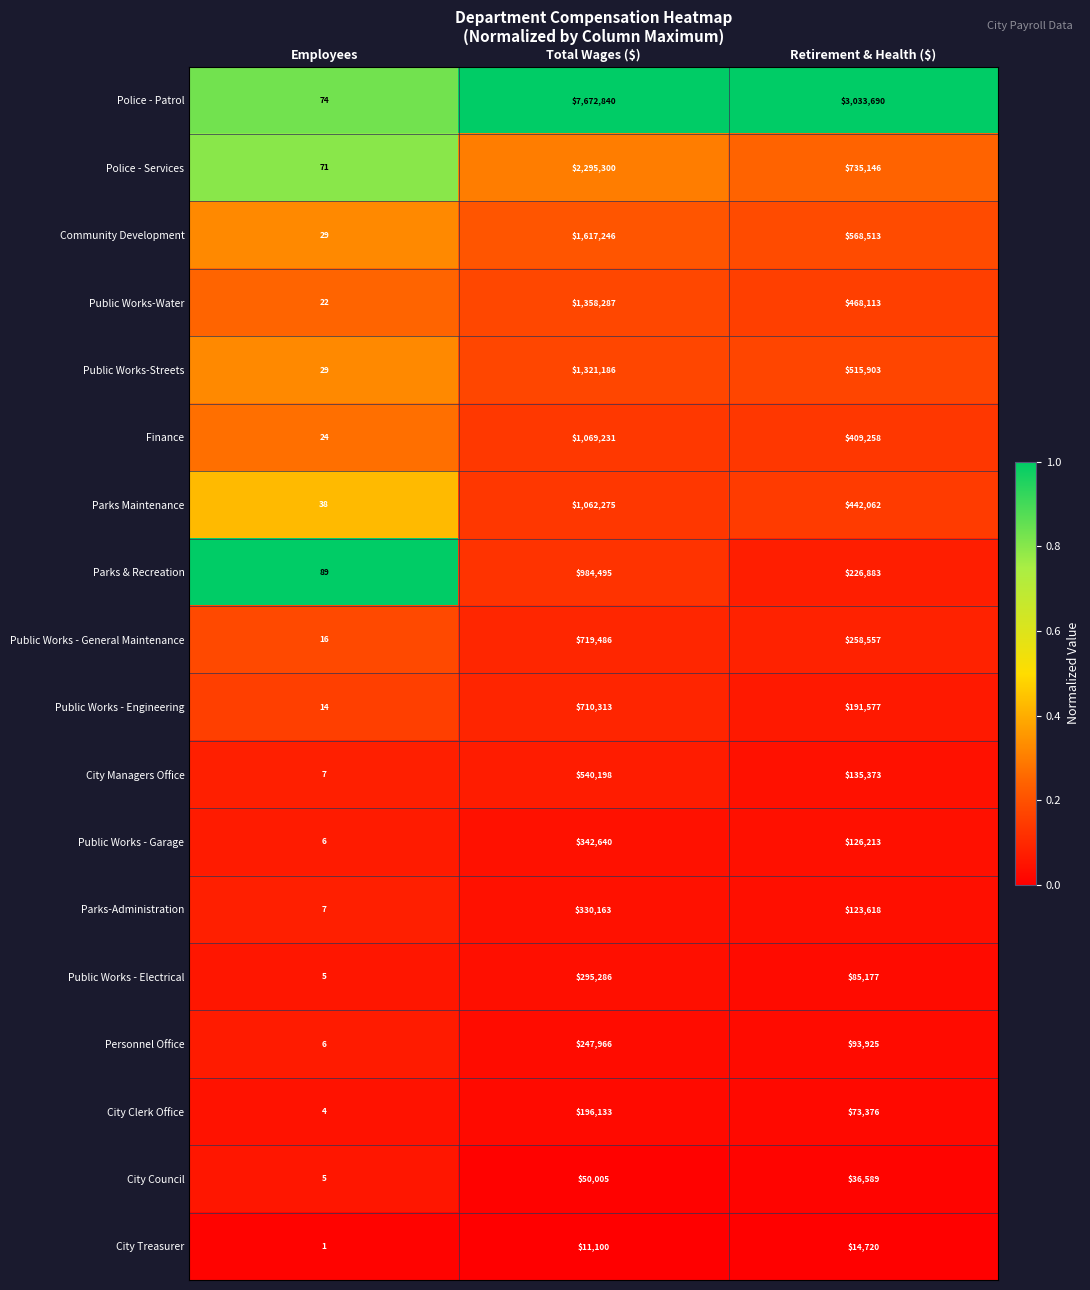

True or false: City Treasurer has a value of 2 at Employees.

False